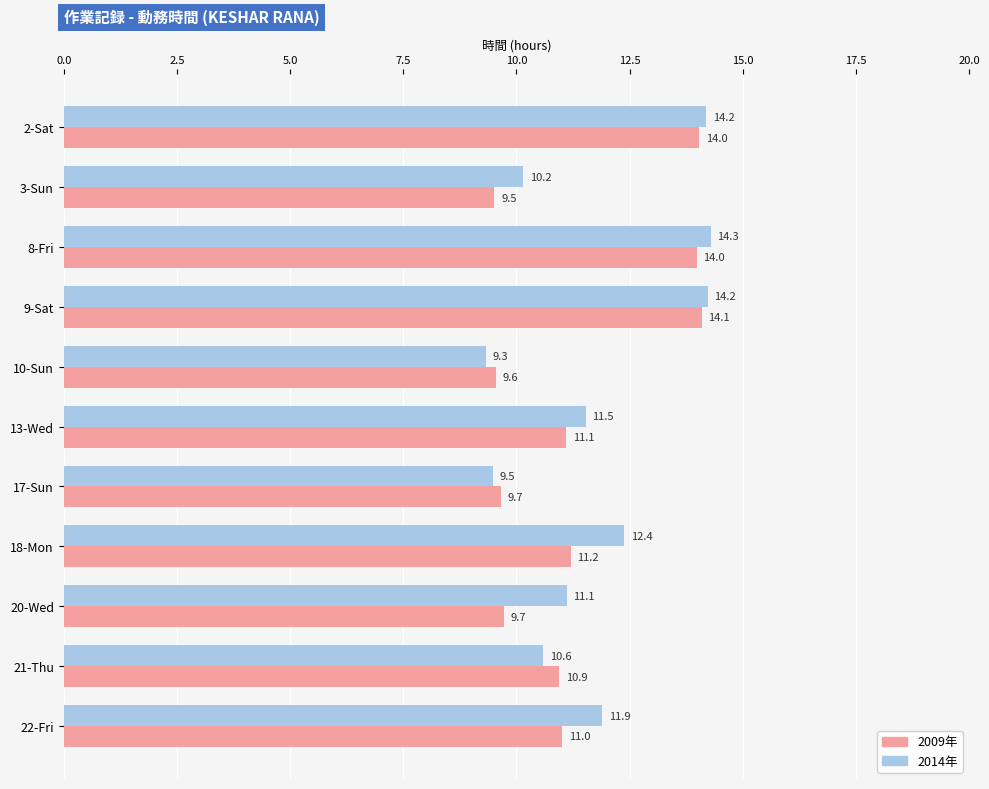

Rank the series by their maximum value, from lowest to highest.

2009年, 2014年